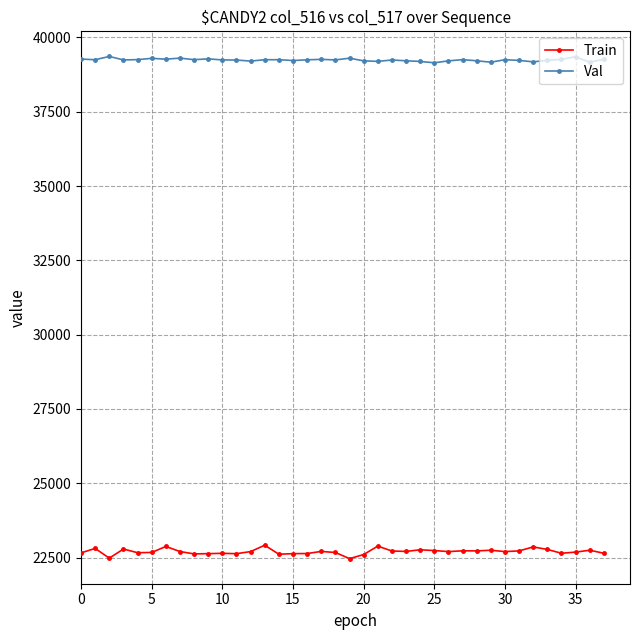

True or false: Val and Train cross at least once.

False